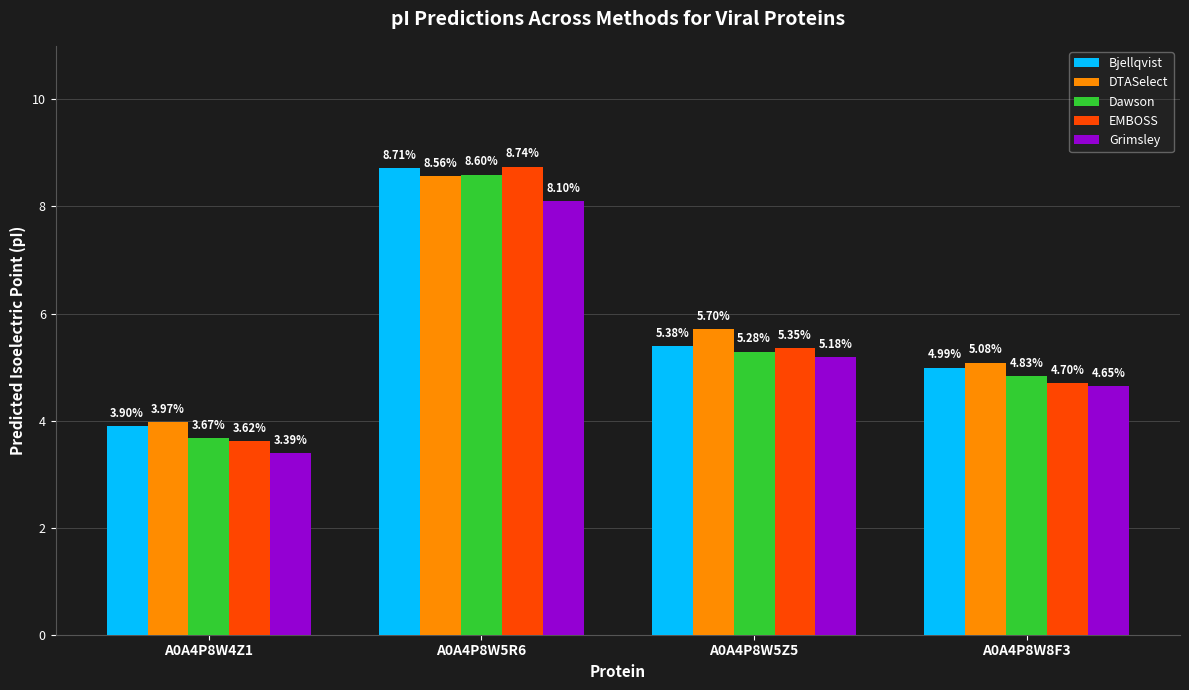

List the labels in order of Grimsley value, smallest first.

A0A4P8W4Z1, A0A4P8W8F3, A0A4P8W5Z5, A0A4P8W5R6